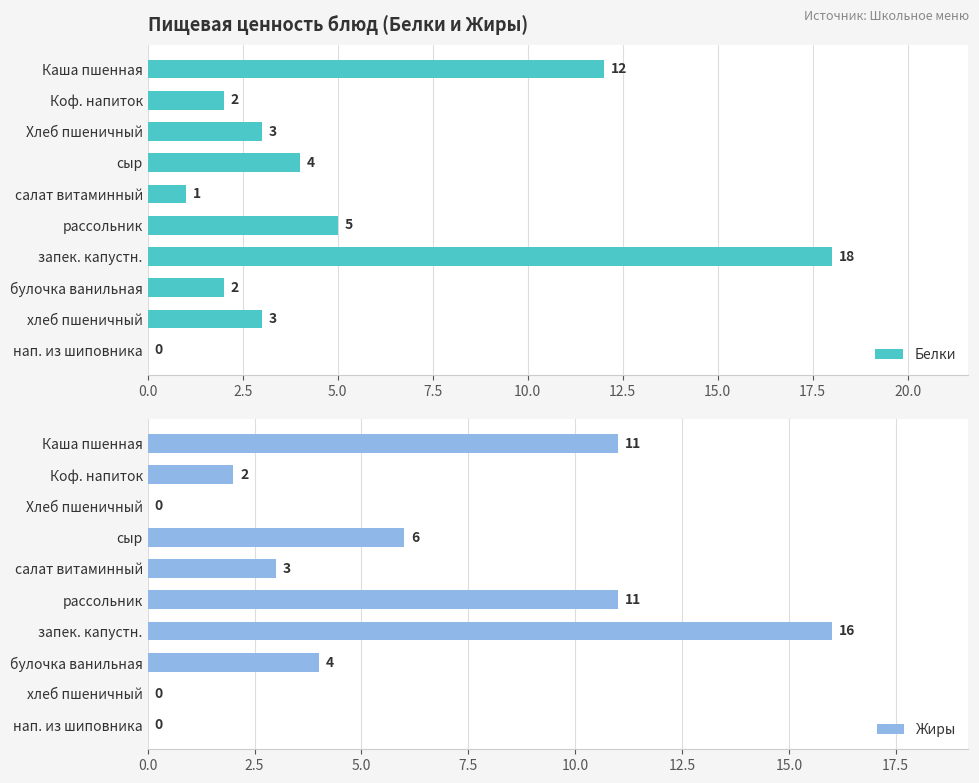

What is the difference between the second highest and minimum values in the Белки series?

12